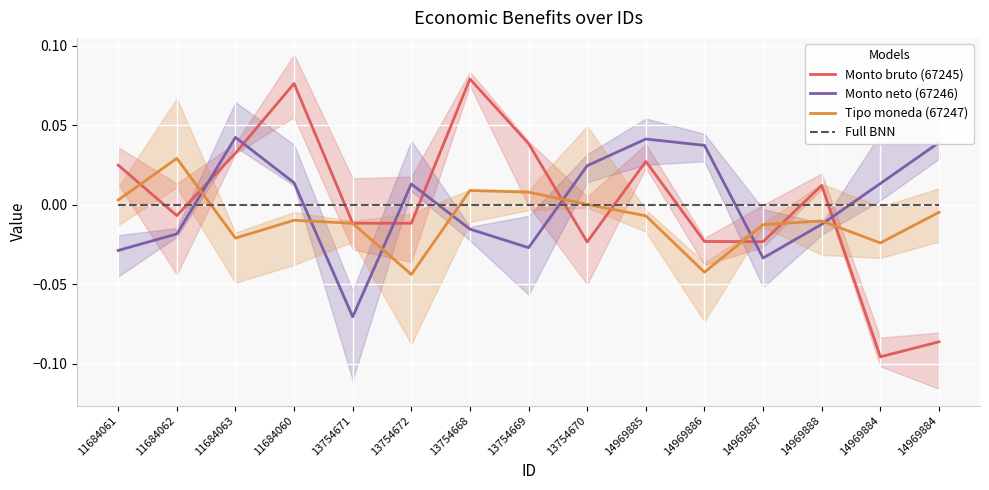

Rank the series by their maximum value, from highest to lowest.

Monto bruto (67245), Monto neto (67246), Tipo moneda (67247), Full BNN